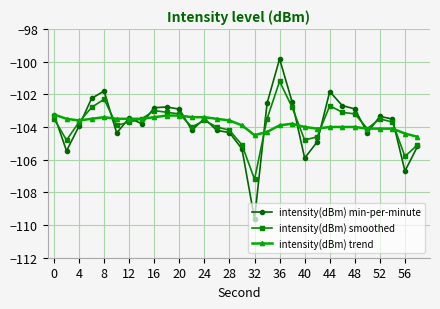

Which series has the largest range (max minus min)?

intensity(dBm) min-per-minute